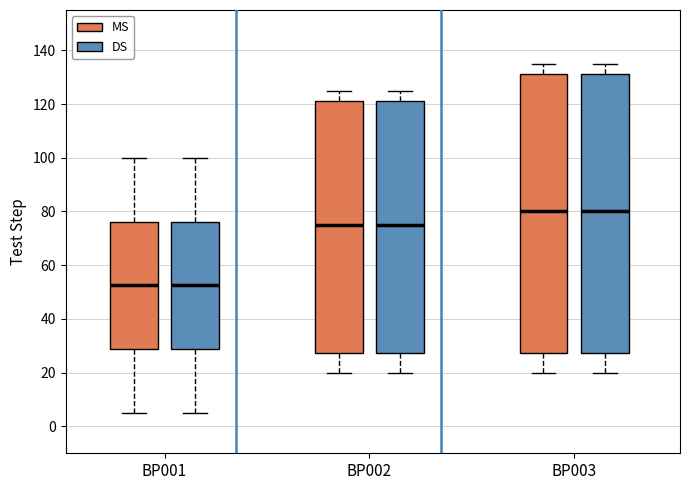

Reading left to right, read every box against the y-axis: the position of its median line, the range the box covers, and the ends of its whiskers. The values are not printed on the chart, so give them approximately, as read against the axis.

BP001 (MS): median 52, box 28 to 76, whiskers 6 to 100
BP001 (DS): median 52, box 28 to 76, whiskers 6 to 100
BP002 (MS): median 76, box 28 to 122, whiskers 20 to 126
BP002 (DS): median 76, box 28 to 122, whiskers 20 to 126
BP003 (MS): median 80, box 28 to 132, whiskers 20 to 136
BP003 (DS): median 80, box 28 to 132, whiskers 20 to 136